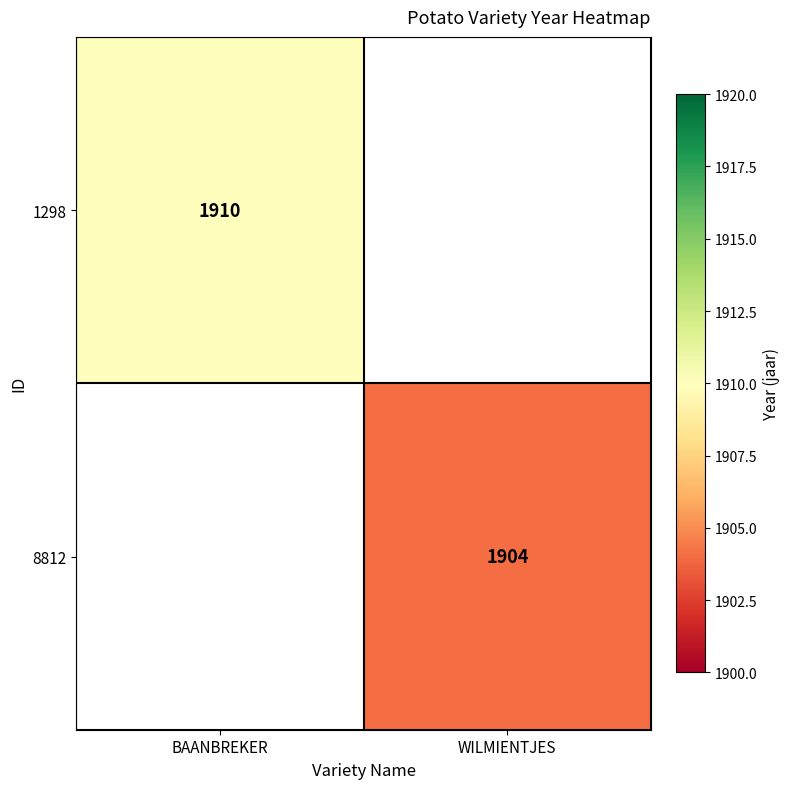

Is it true that 8812 equals 1904 at WILMIENTJES?

True